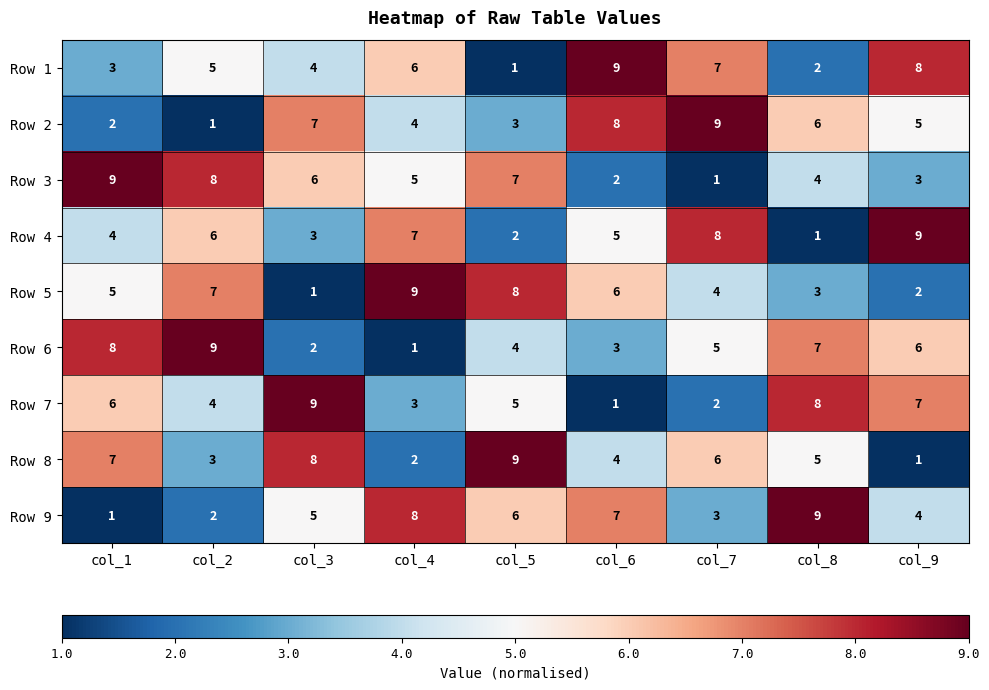

Which series changed the most between col_2 and col_5?

Row 8